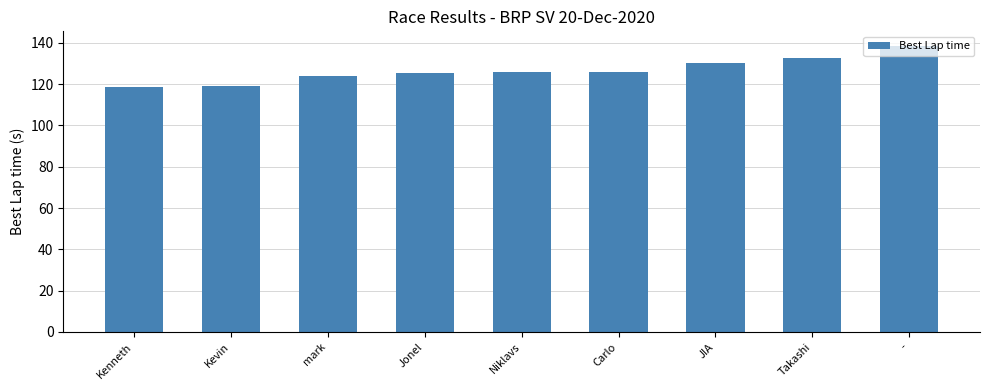

What is the label of the 7th bar from the left?

JIA